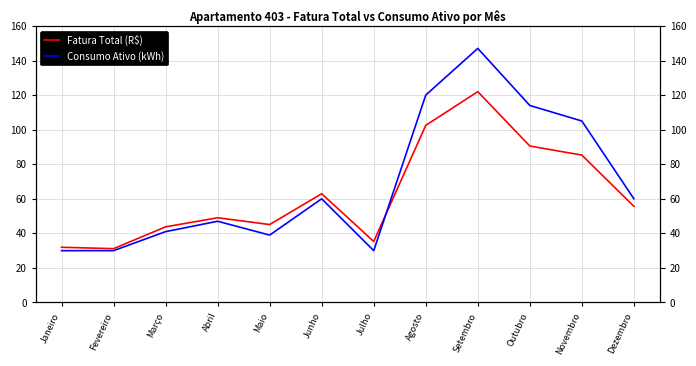

Is the value of Consumo Ativo (kWh) at Outubro greater than the value of Fatura Total (R$) at Agosto?

Yes